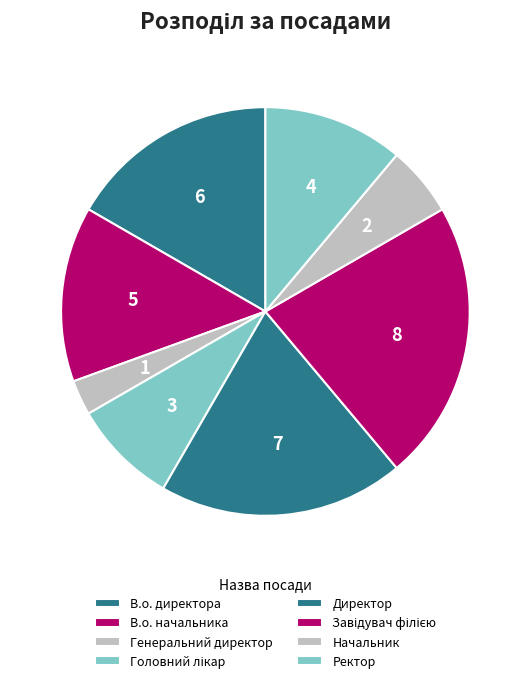

How many slices are in this pie chart?

8